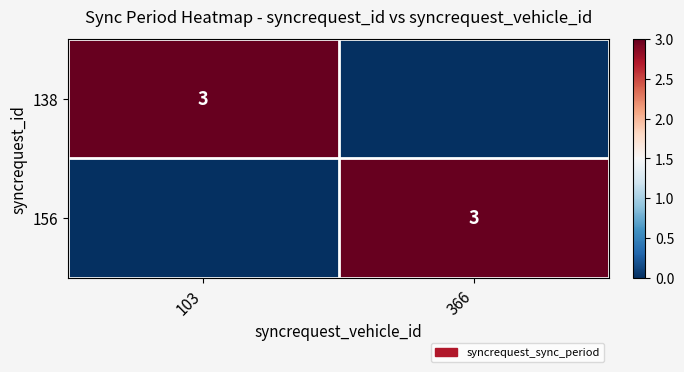

At which category is the sum across all series the highest?

103